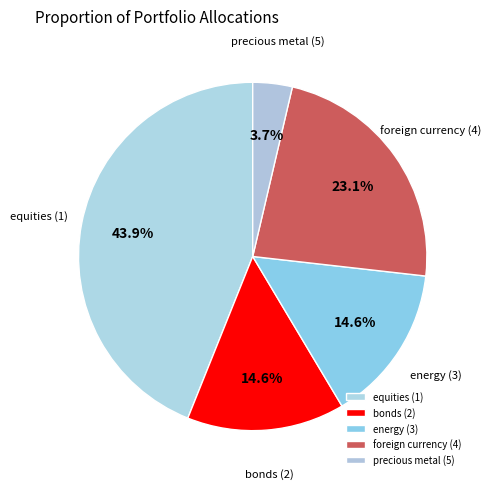

To the nearest percent, what is the difference between the equities (1) and energy (3) slice percentages?

29%